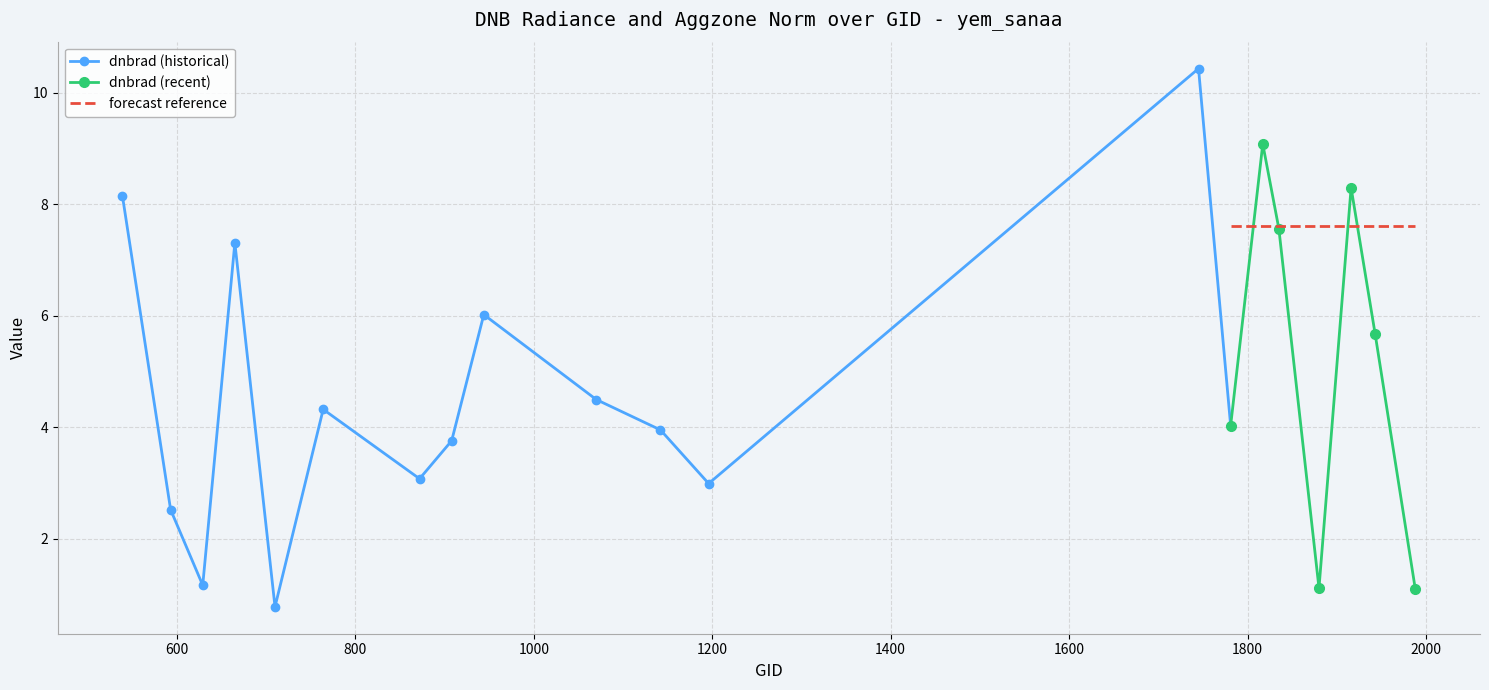

What is the value of the dnbrad (historical) point at the 7th from the left?

3.1